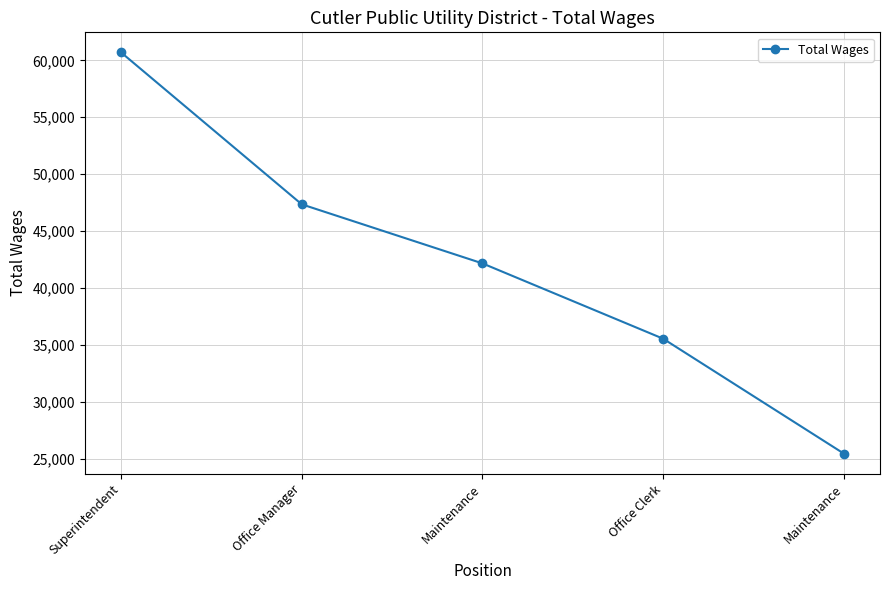

What is the label of the 1st point from the right?

Maintenance